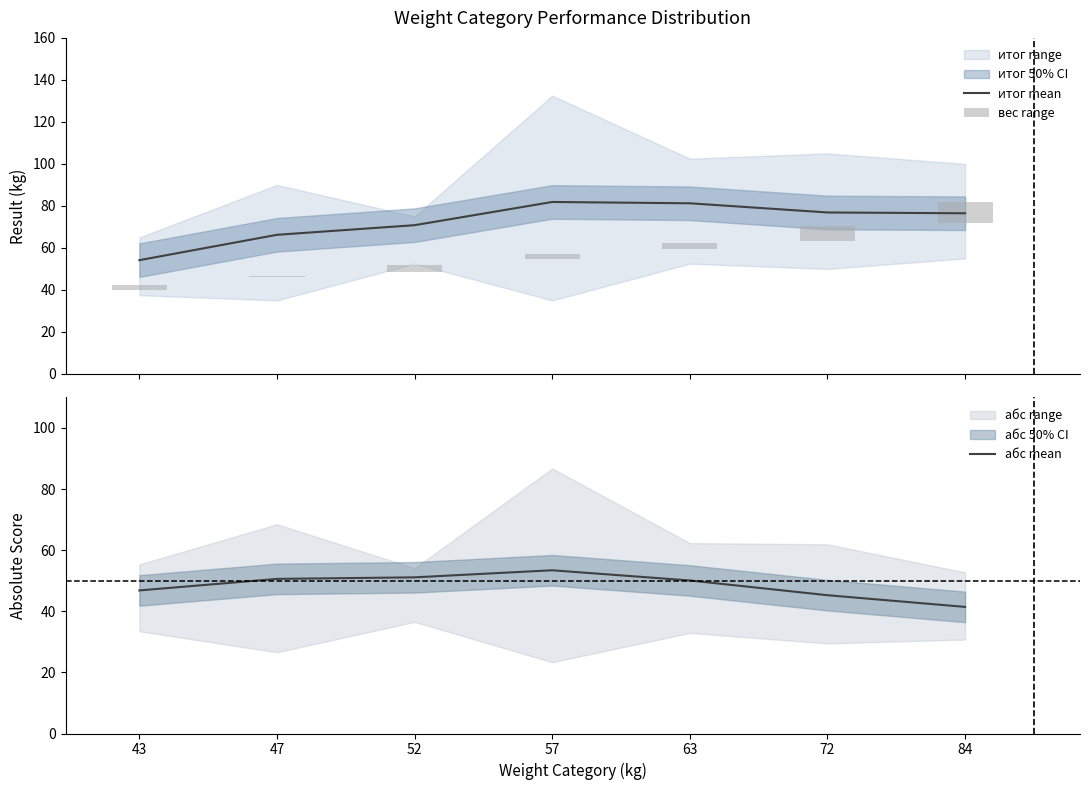

What is the spread (max minus min) of values at 57?

79.5